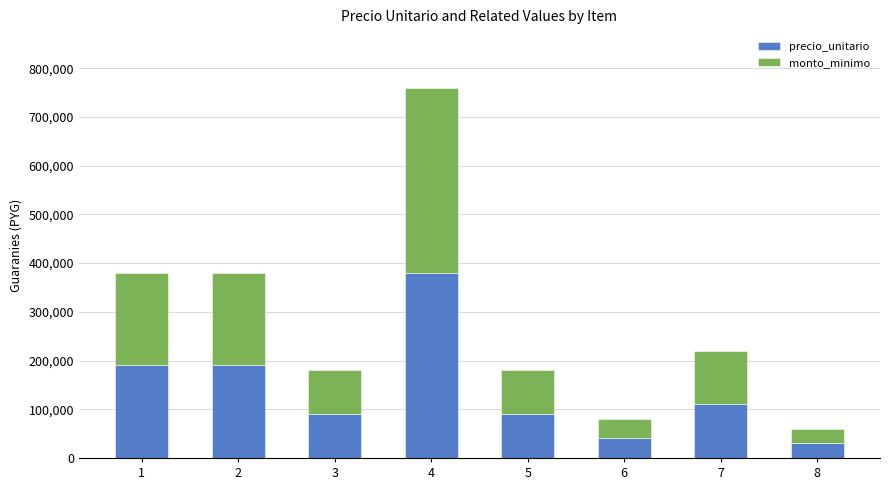

What is the lowest value of the precio_unitario series?

30000